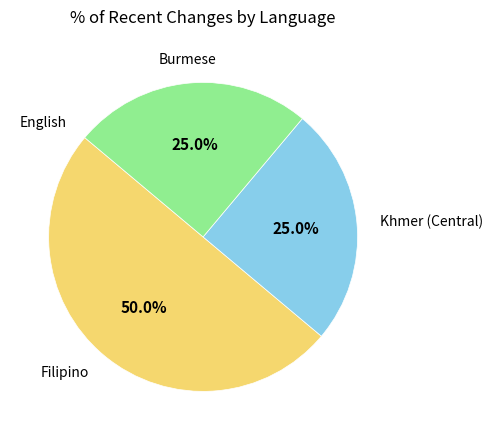

Rank the categories by value from lowest to highest.

English, Khmer (Central), Burmese, Filipino